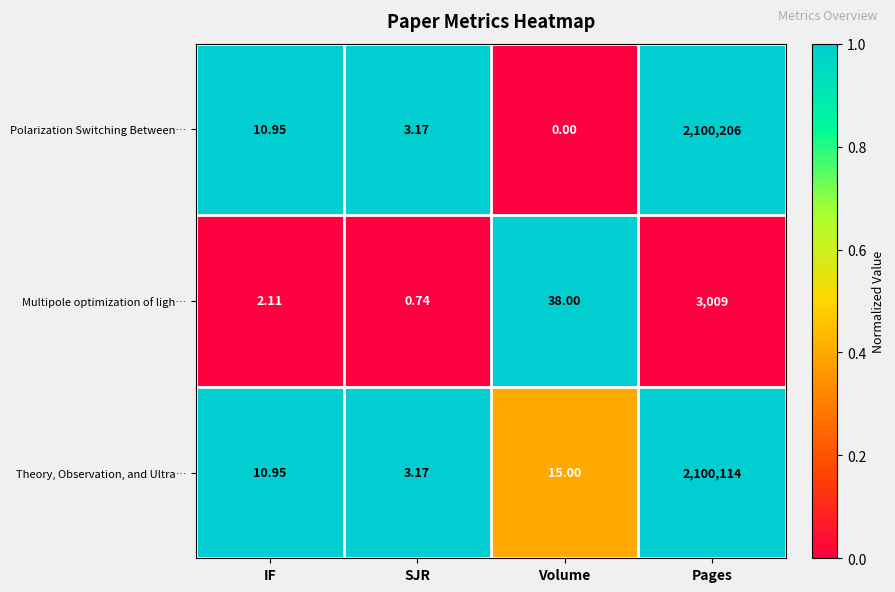

At Pages, list the series in order from smallest to largest.

Multipole optimization of ligh…, Theory, Observation, and Ultra…, Polarization Switching Between…